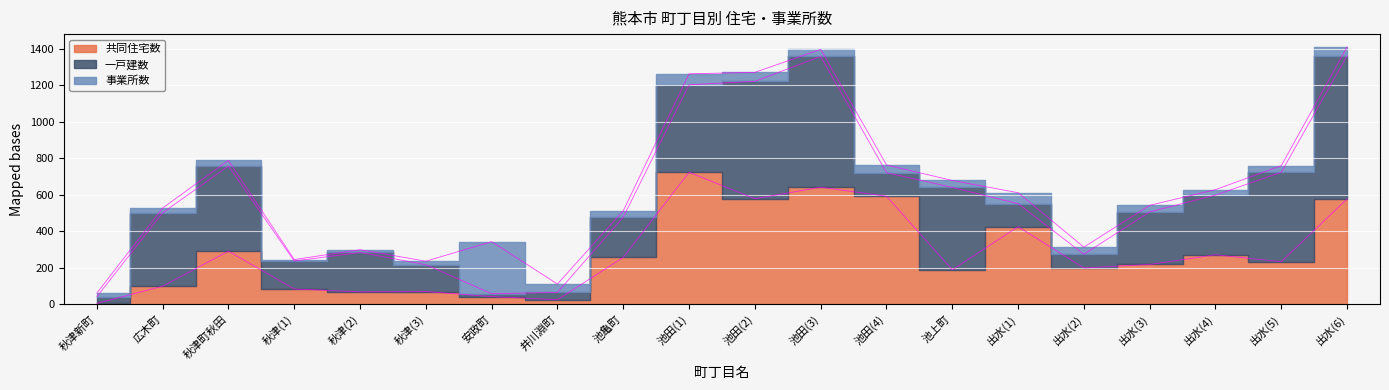

Which series has the largest total across all categories?

一戸建数